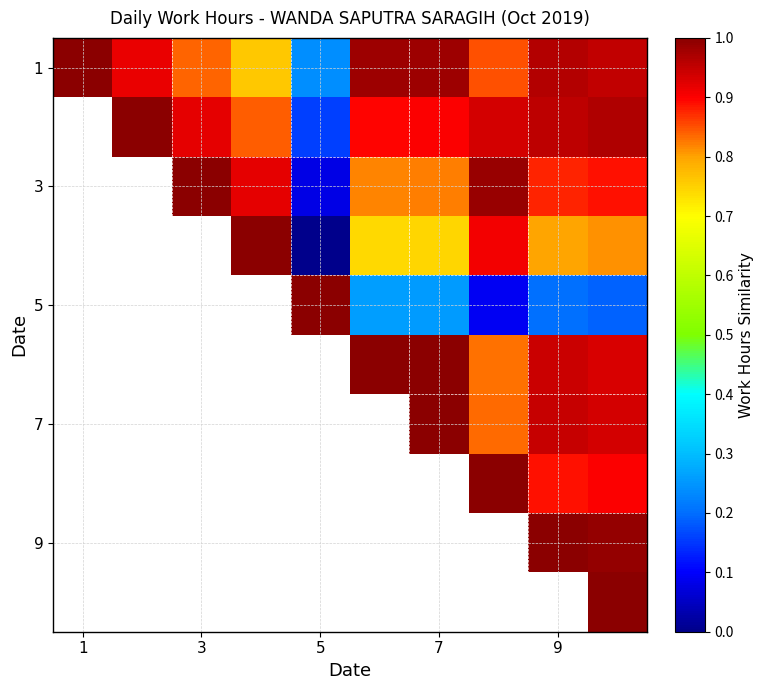

How many categories are shown in the chart?

10